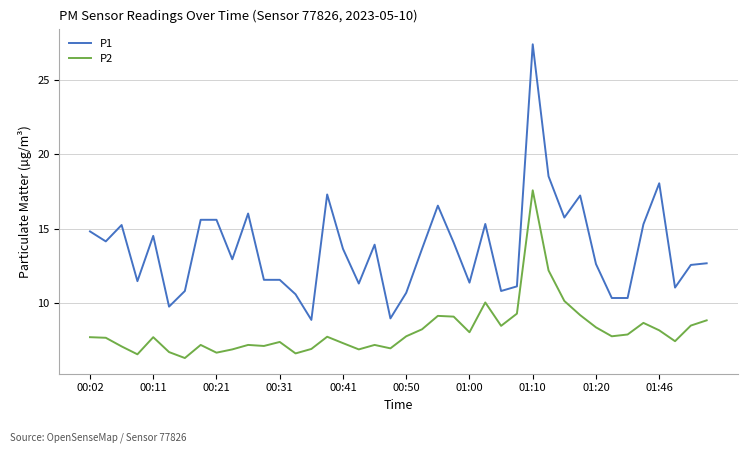

Which series has the widest spread of values?

P1